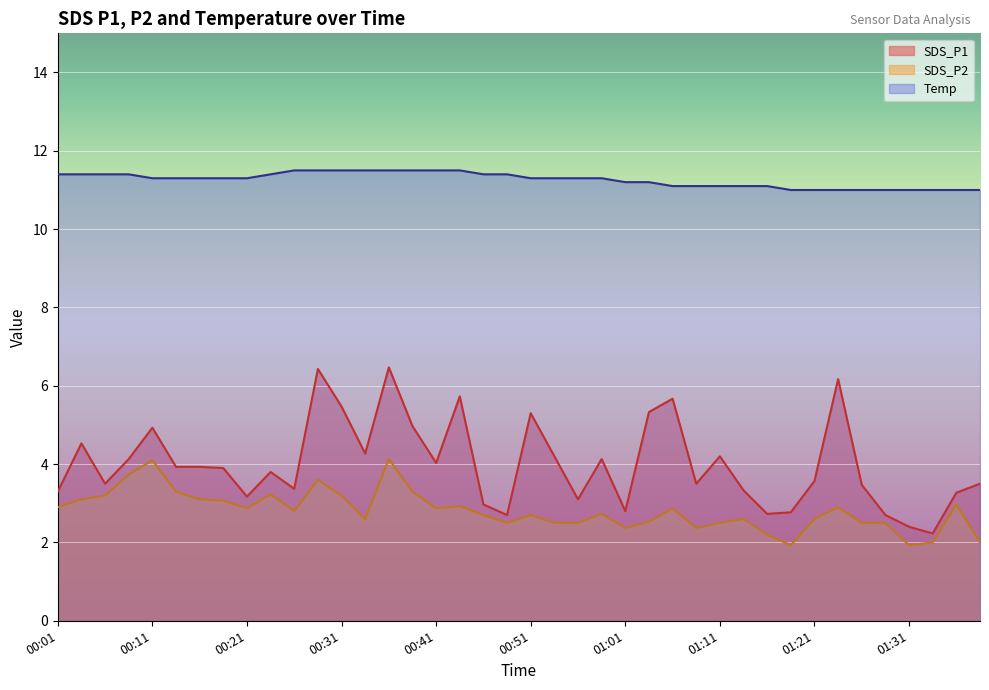

What is the spread (max minus min) of values at 00:41?

8.6